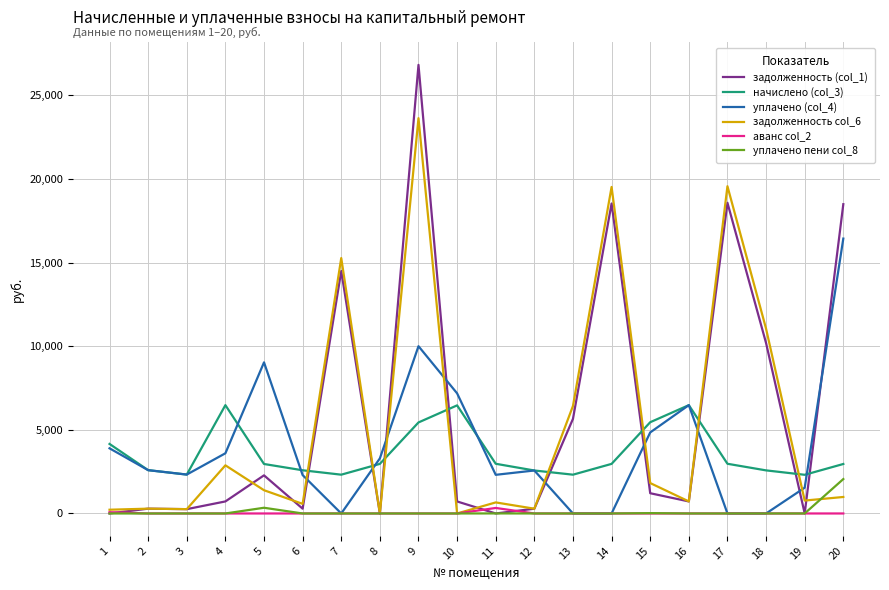

Rank the series by their maximum value, from highest to lowest.

задолженность (col_1), задолженность col_6, уплачено (col_4), начислено (col_3), уплачено пени col_8, аванс col_2